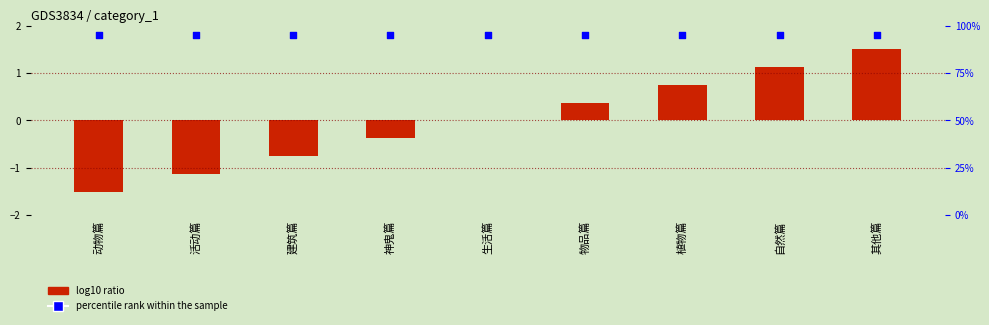

Which series has the largest total across all categories?

percentile rank within the sample